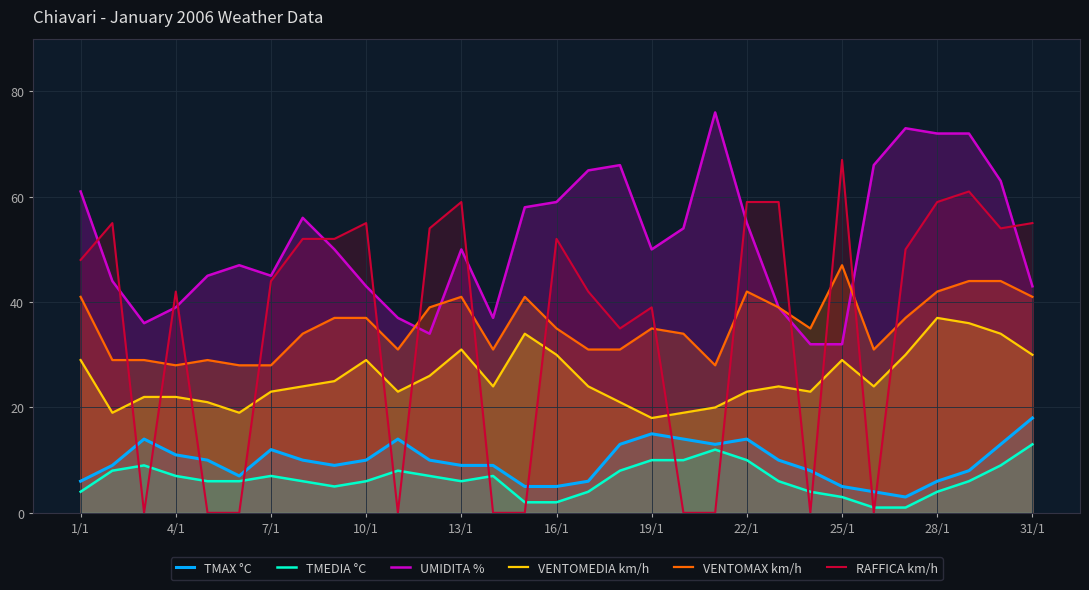

True or false: UMIDITA % and TMEDIA °C cross at least once.

False